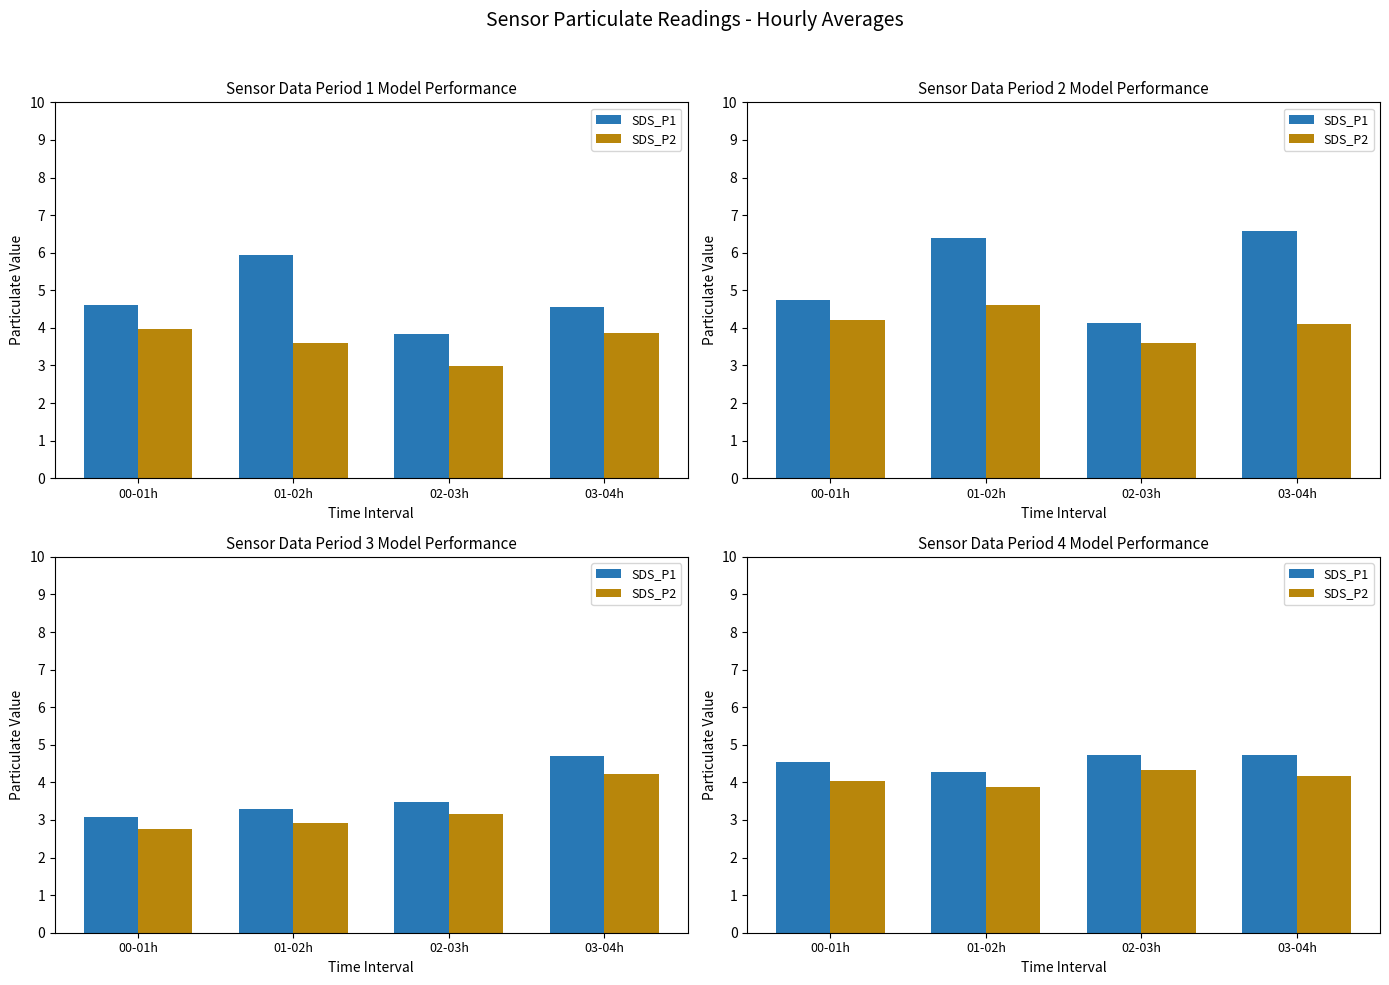

Which series has the widest spread of values?

SDS_P1